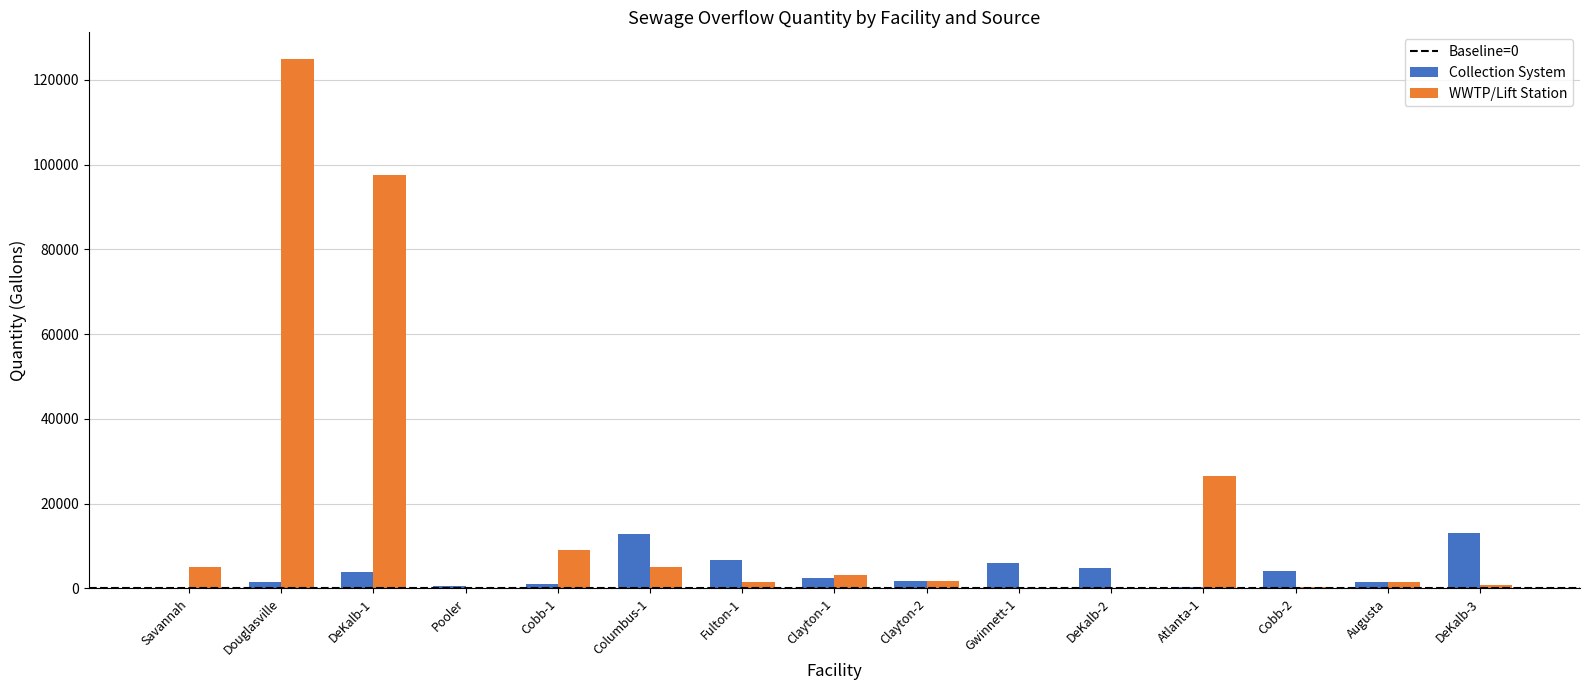

Which series changed the most between DeKalb-1 and DeKalb-2?

WWTP/Lift Station